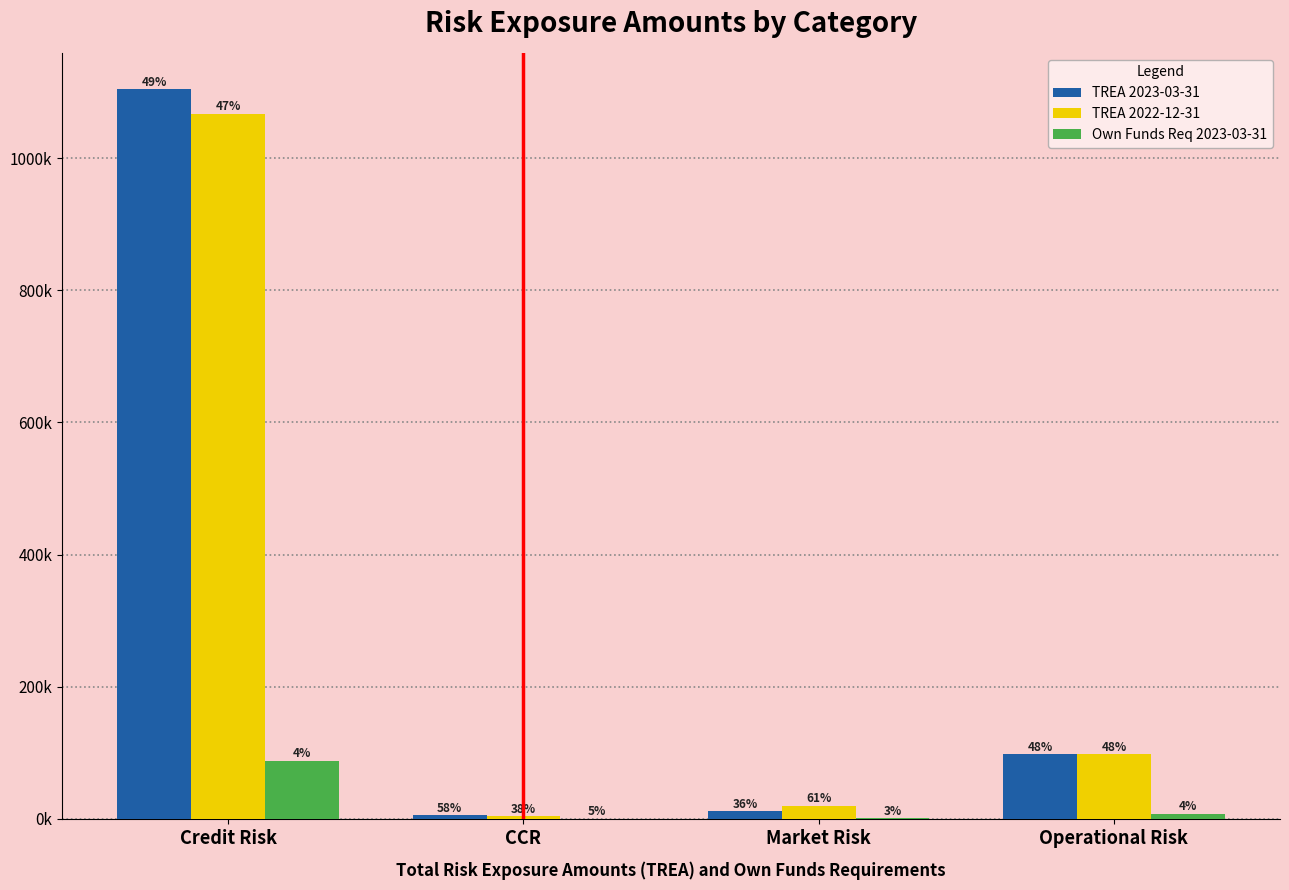

Are the bars grouped side by side (vs. stacked)?

Yes